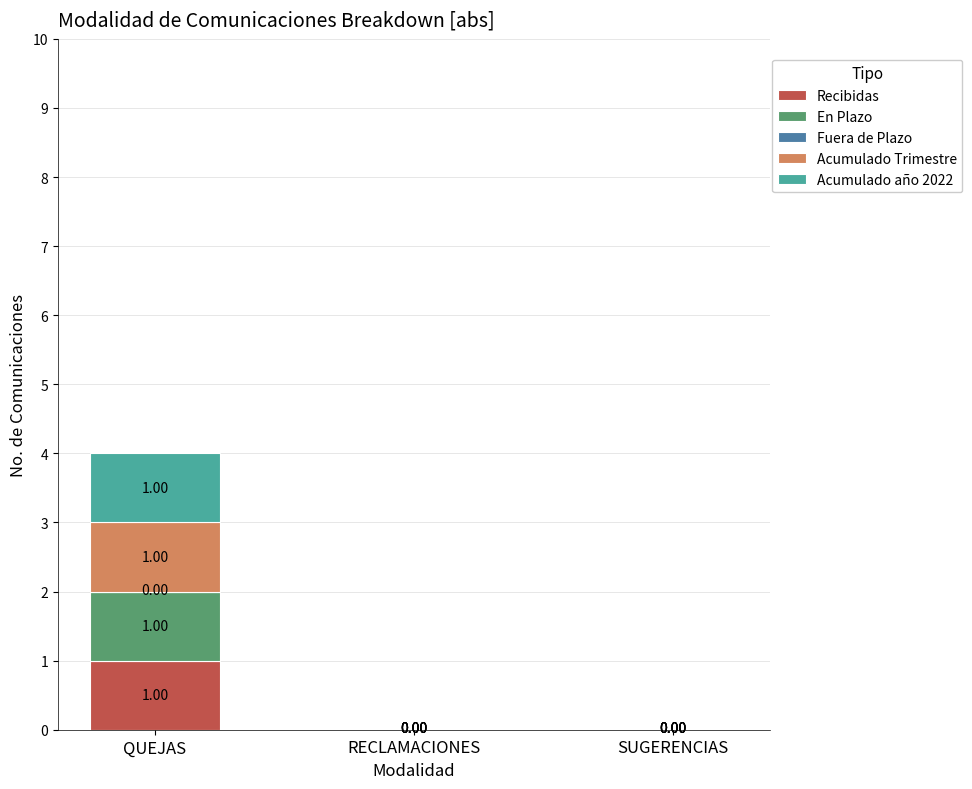

Between RECLAMACIONES and SUGERENCIAS, which series saw the biggest shift?

Recibidas